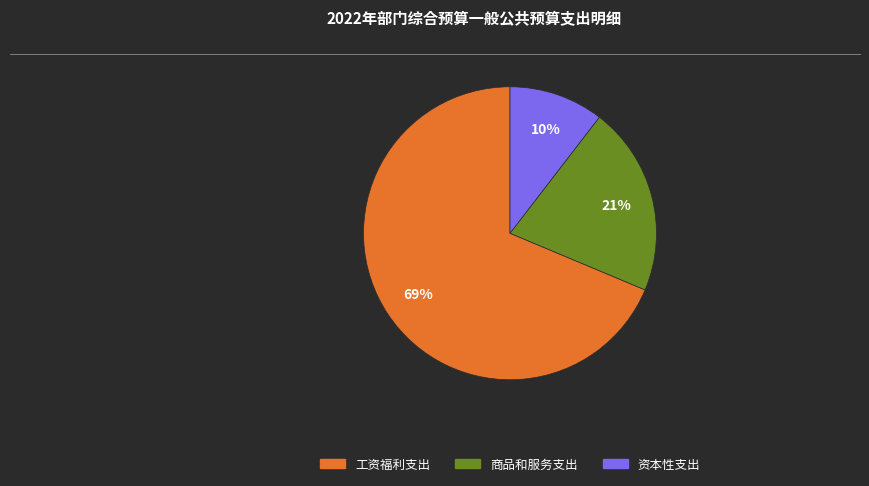

To the nearest percent, what percentage of the pie is 商品和服务支出?

21%